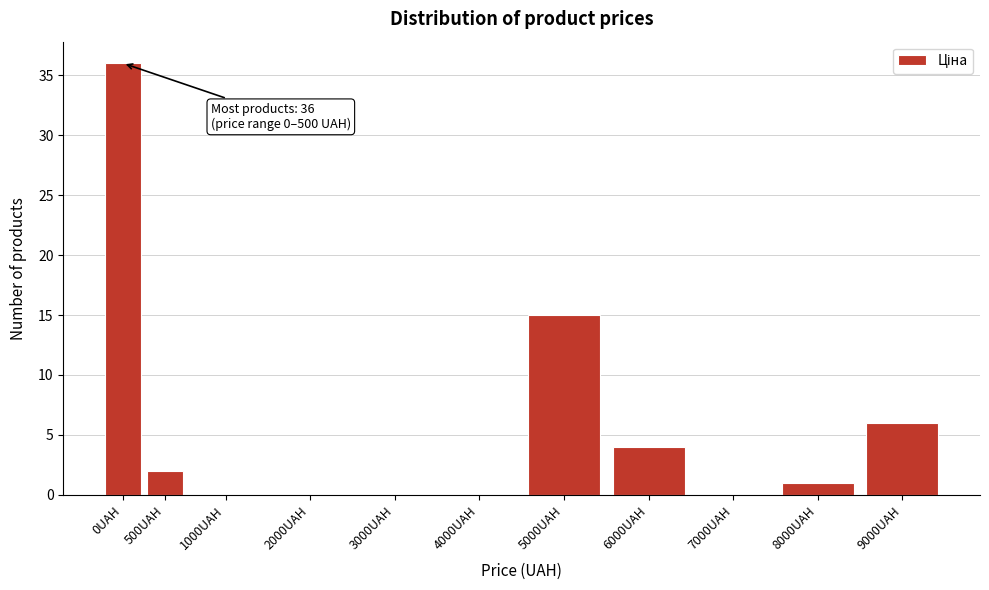

Reading left to right, extract all data points from this chart.

0UAH=36	500UAH=2	1000UAH=0	2000UAH=0	3000UAH=0	4000UAH=0	5000UAH=15	6000UAH=4	7000UAH=0	8000UAH=1	9000UAH=6